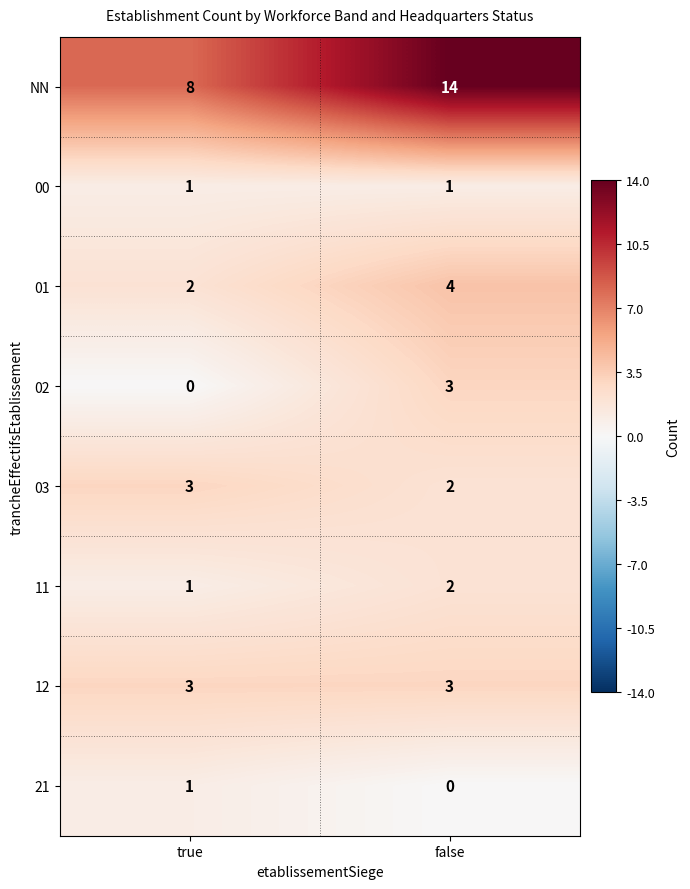

What is the average value of the 01 series?

3